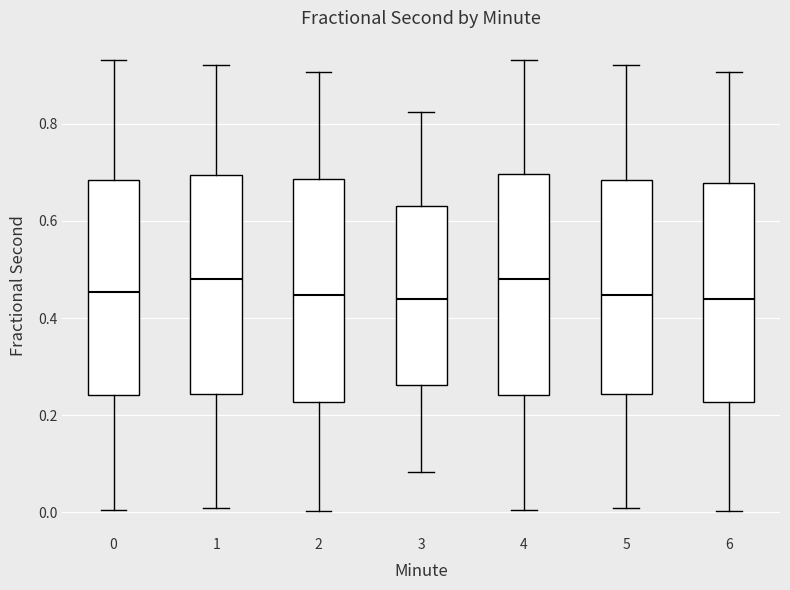

Reading left to right, transcribe this box plot: for each box, give where its median line is, the range the box spans, and where its two whiskers end, as read against the y-axis. The values are not printed on the chart, so give them approximately, as read against the axis.

0: median 0.46, box 0.24 to 0.68, whiskers 0.00 to 0.94
1: median 0.48, box 0.24 to 0.70, whiskers 0.00 to 0.92
2: median 0.44, box 0.22 to 0.68, whiskers 0.00 to 0.90
3: median 0.44, box 0.26 to 0.62, whiskers 0.08 to 0.82
4: median 0.48, box 0.24 to 0.70, whiskers 0.00 to 0.94
5: median 0.44, box 0.24 to 0.68, whiskers 0.00 to 0.92
6: median 0.44, box 0.22 to 0.68, whiskers 0.00 to 0.90